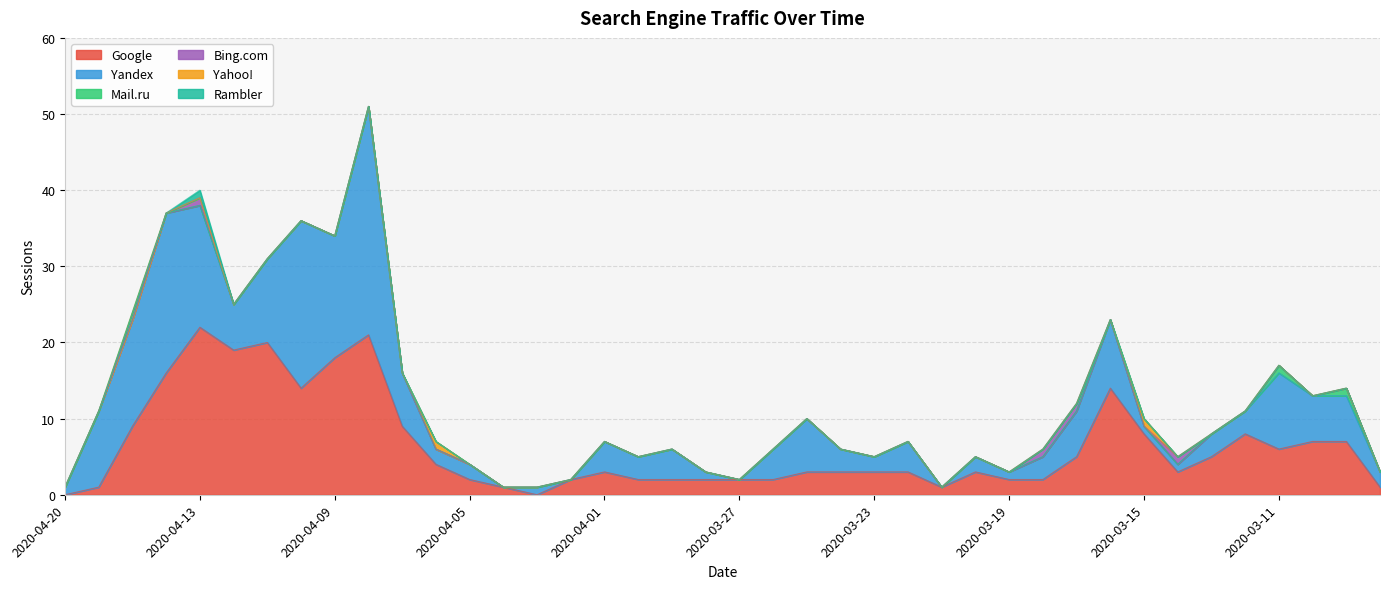

How many data points in Bing.com are above 0?

4